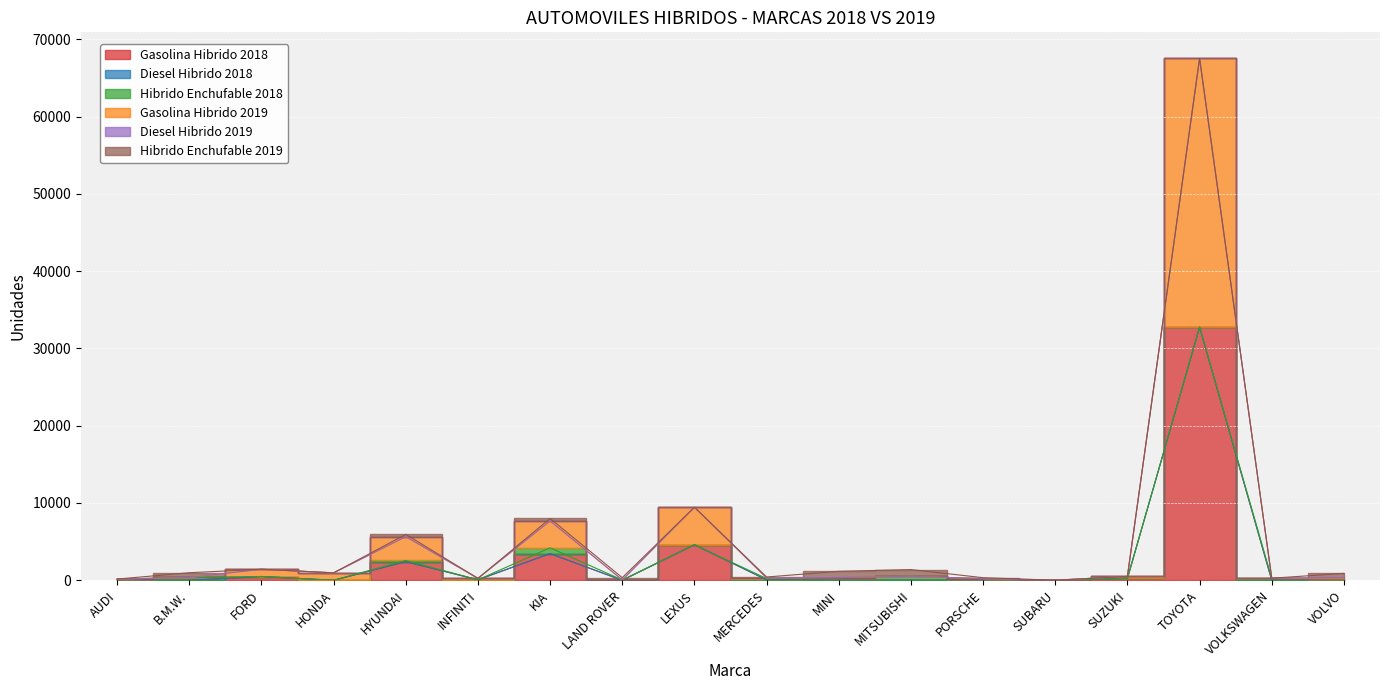

At which label does Hibrido Enchufable 2018 reach its peak?

KIA